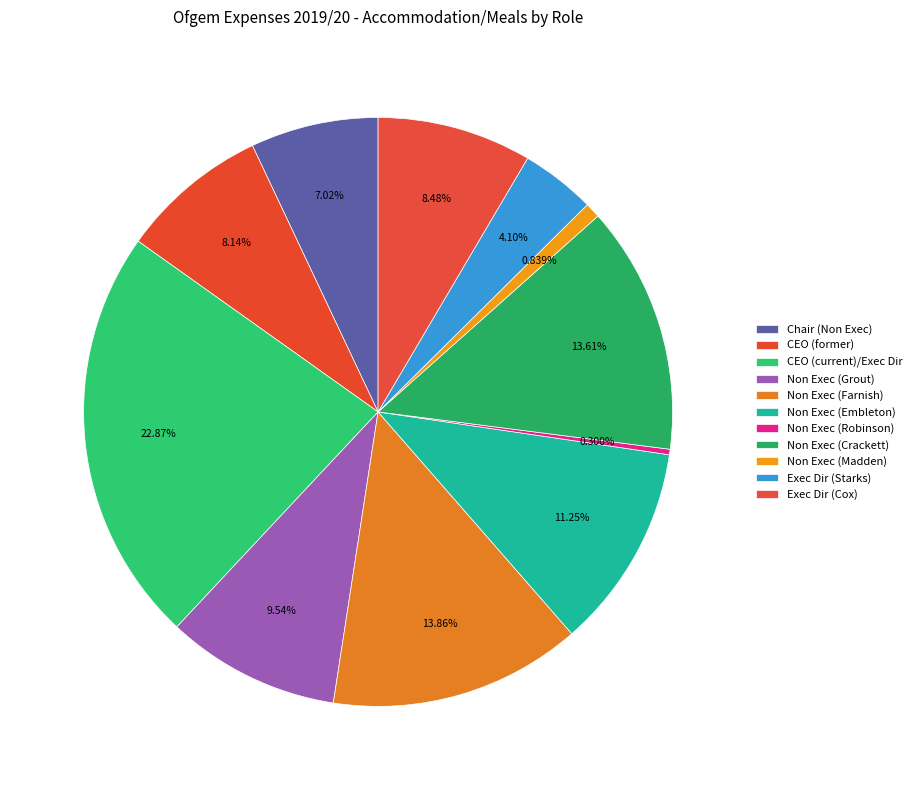

How many slices are in this pie chart?

11